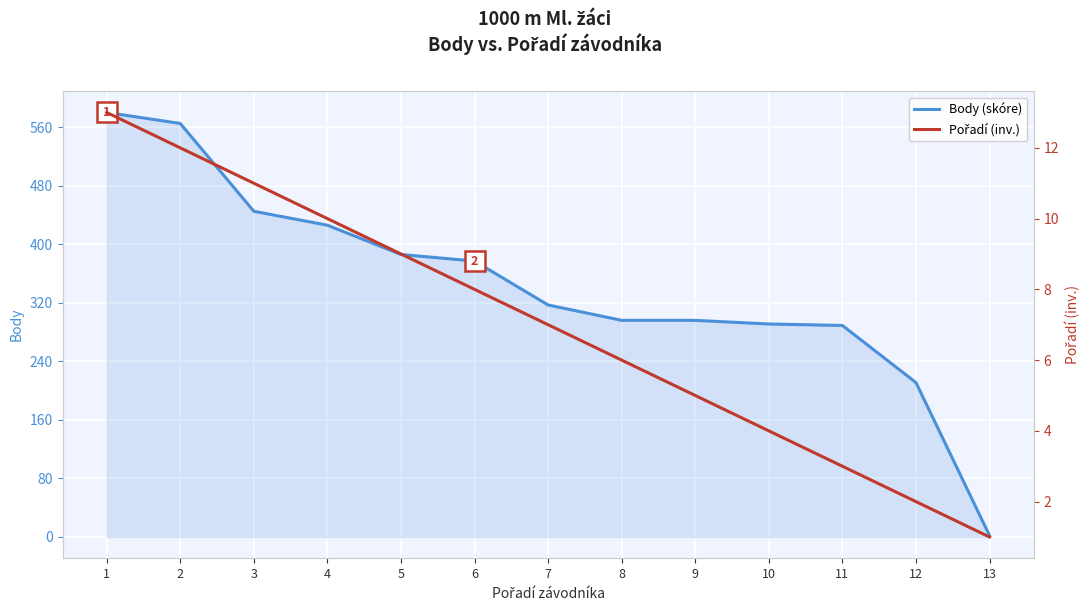

What is the difference between the Body (skóre) values at 8 and 12?

85